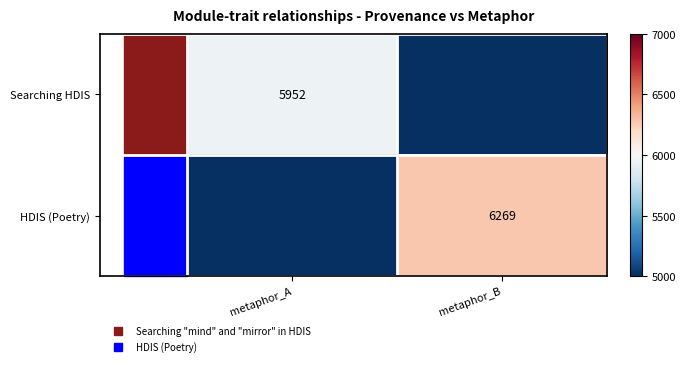

What is the difference between the Searching HDIS values at metaphor_B and metaphor_A?

1.0